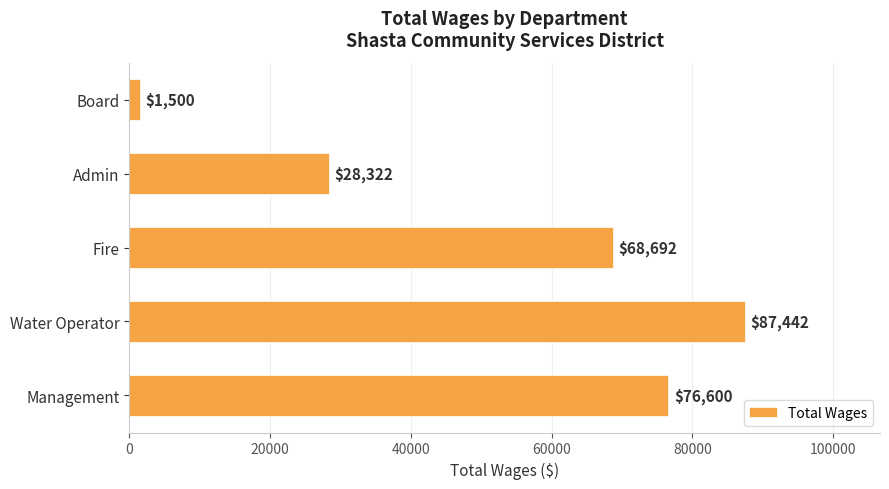

What is the change in value from Water Operator to Fire?

-18750